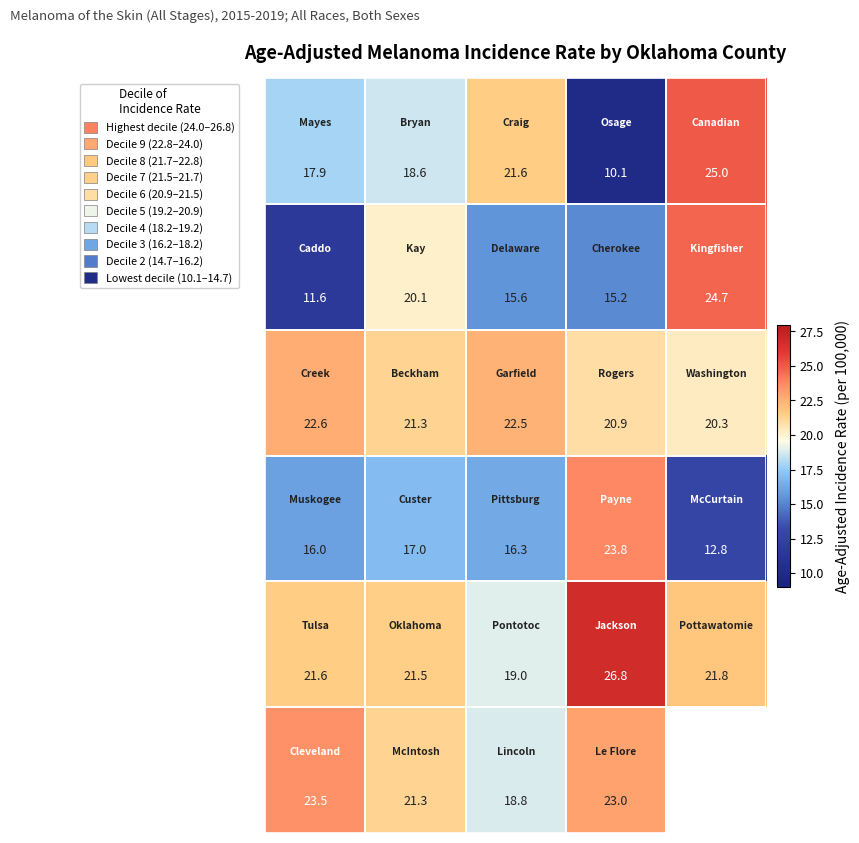

Count the number of data series in this chart.

6